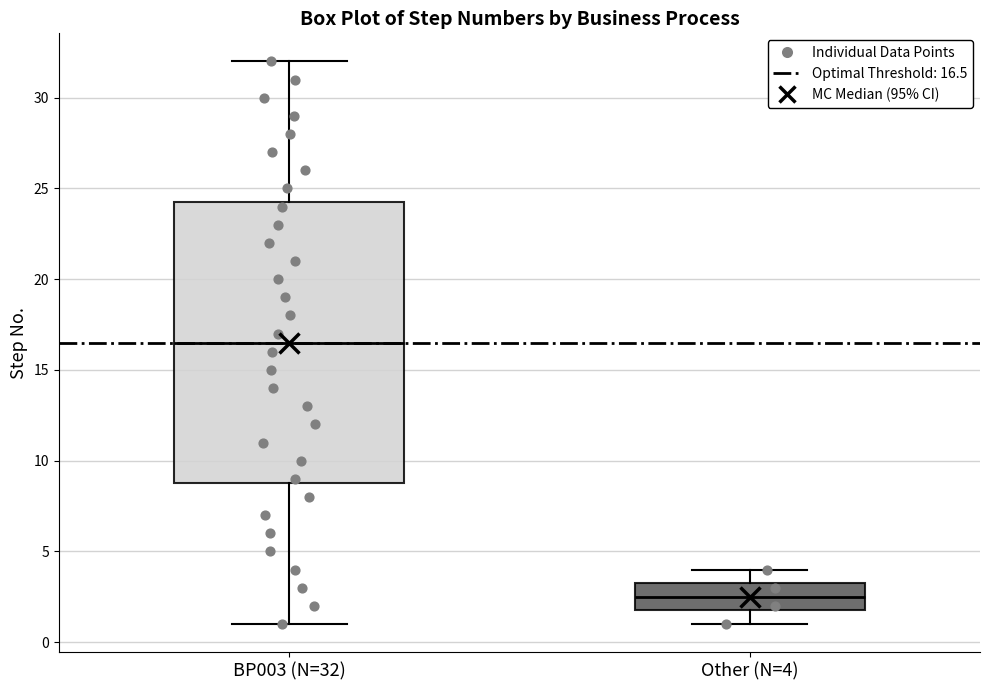

Which box's median line is the lowest?

Other (N=4)